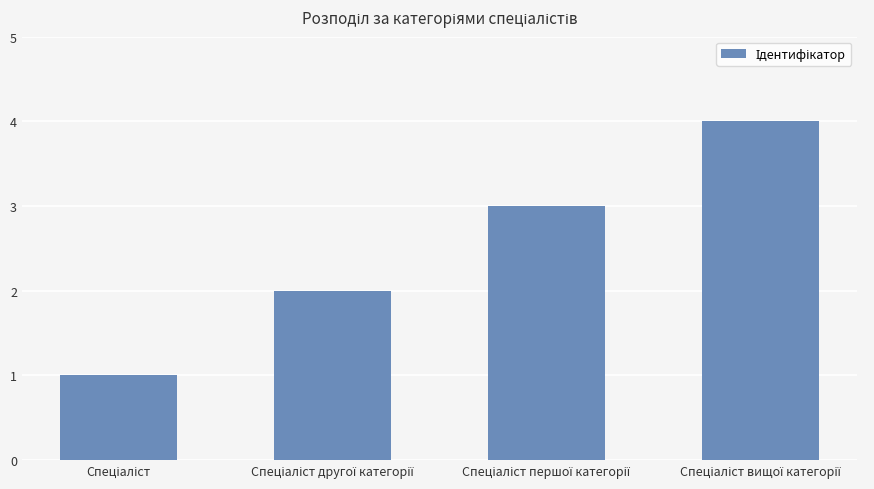

What is the maximum value shown in the chart?

4